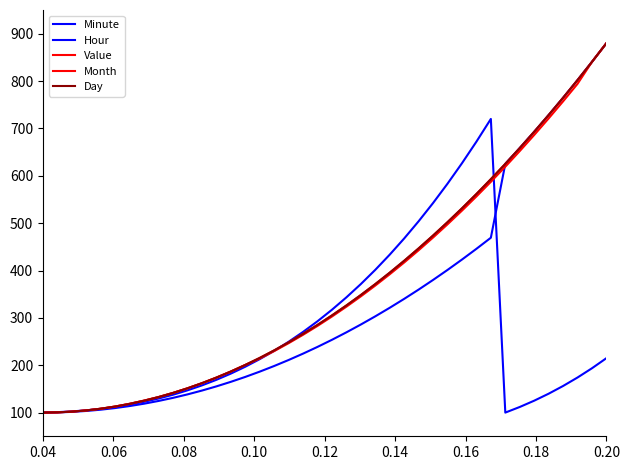

At how many categories does at least one series exceed 777?

3